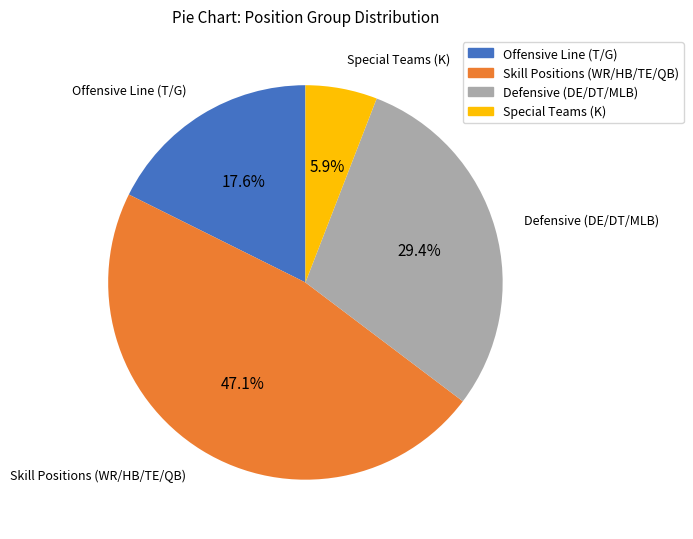

Which category has the biggest portion of the pie?

Skill Positions (WR/HB/TE/QB)